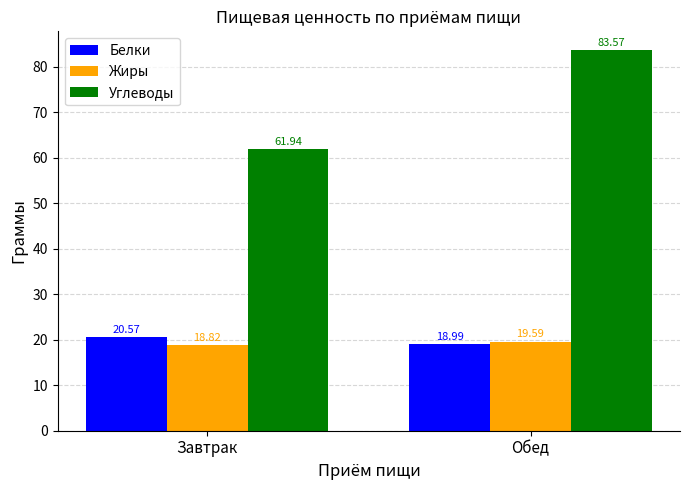

At how many categories does at least one series exceed 48?

2